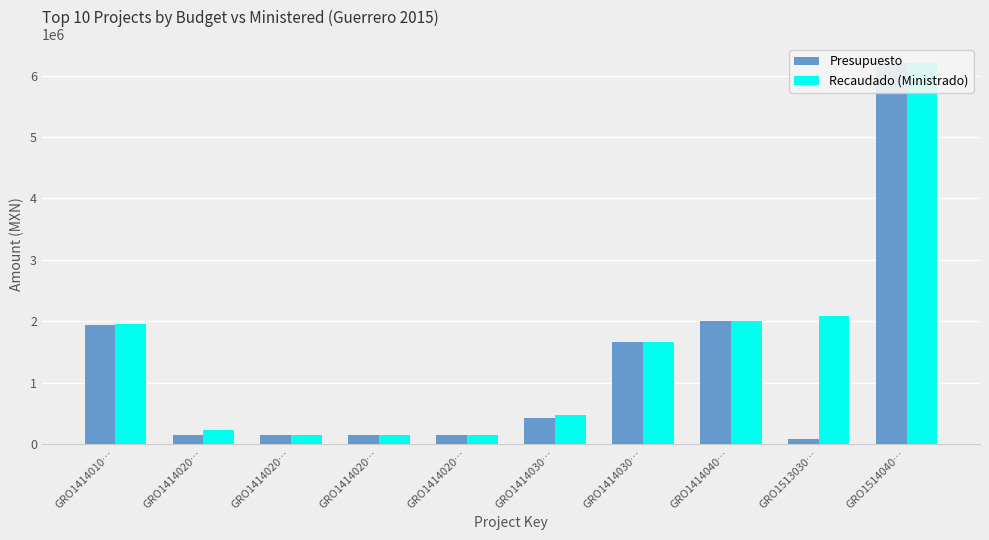

What is the difference between the highest and lowest values at GRO1414020…?

75000.0